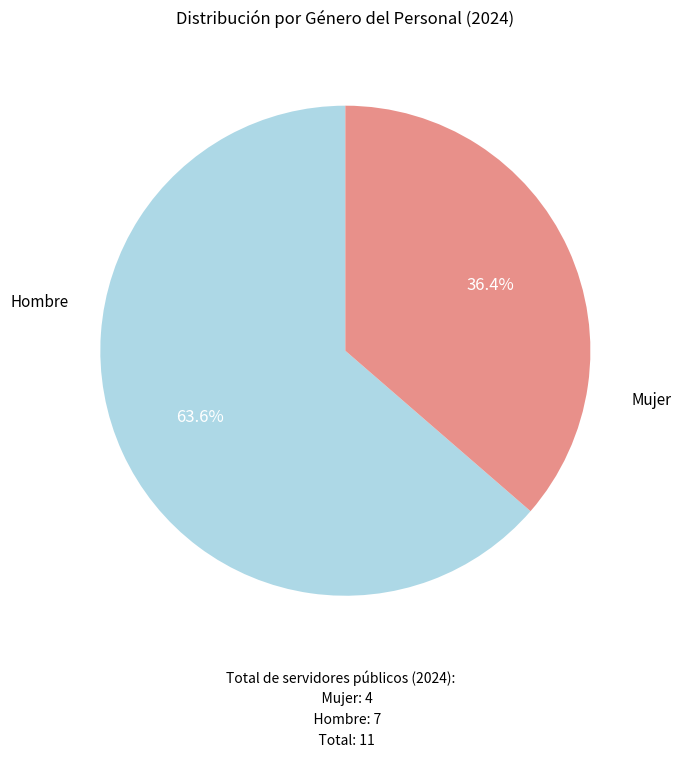

Is there any slice that represents more than half of the pie?

Yes